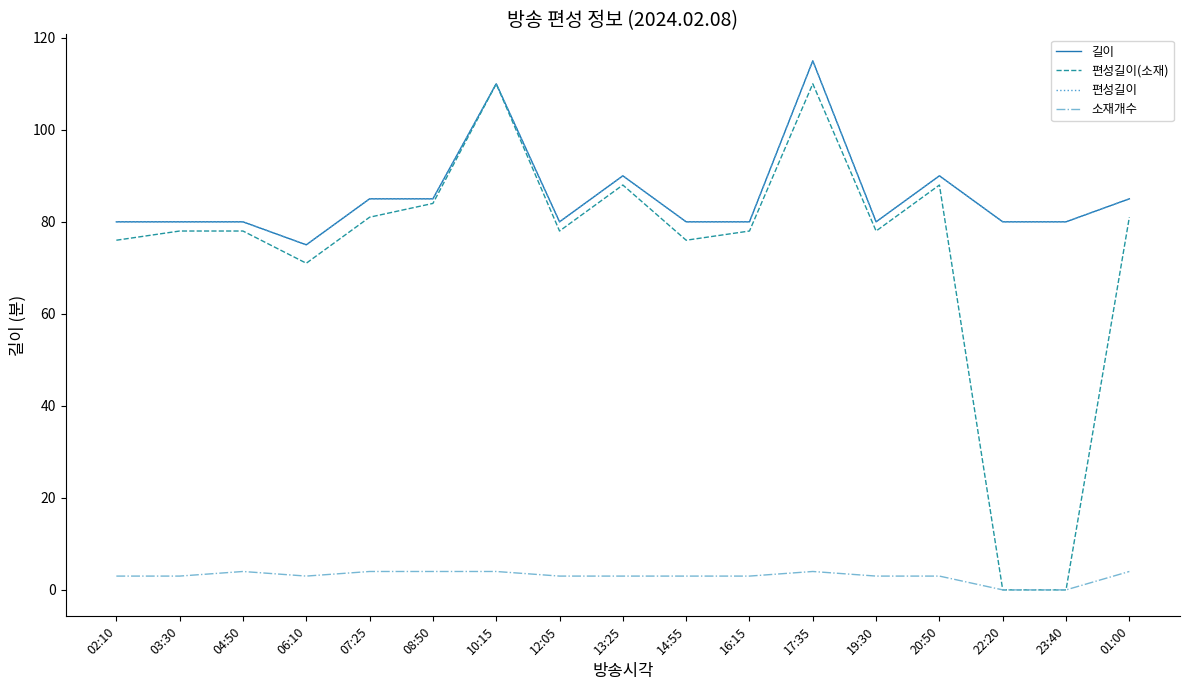

At which category is the sum across all series the highest?

17:35